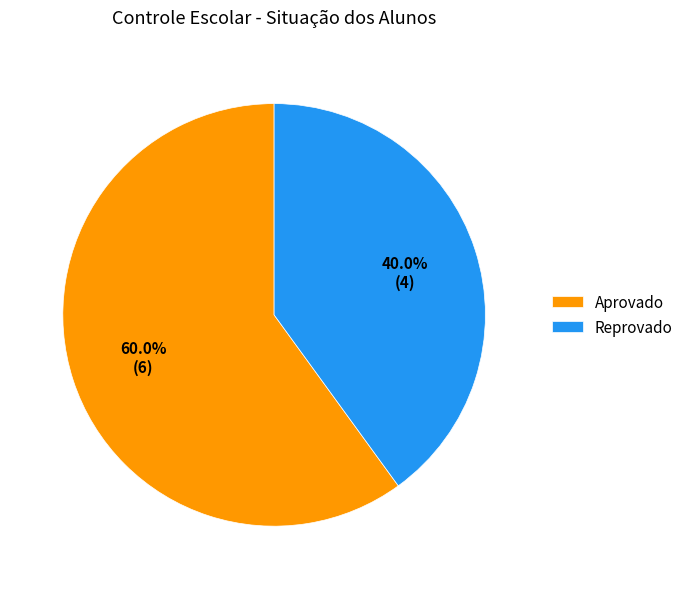

How many slices are in this pie chart?

2